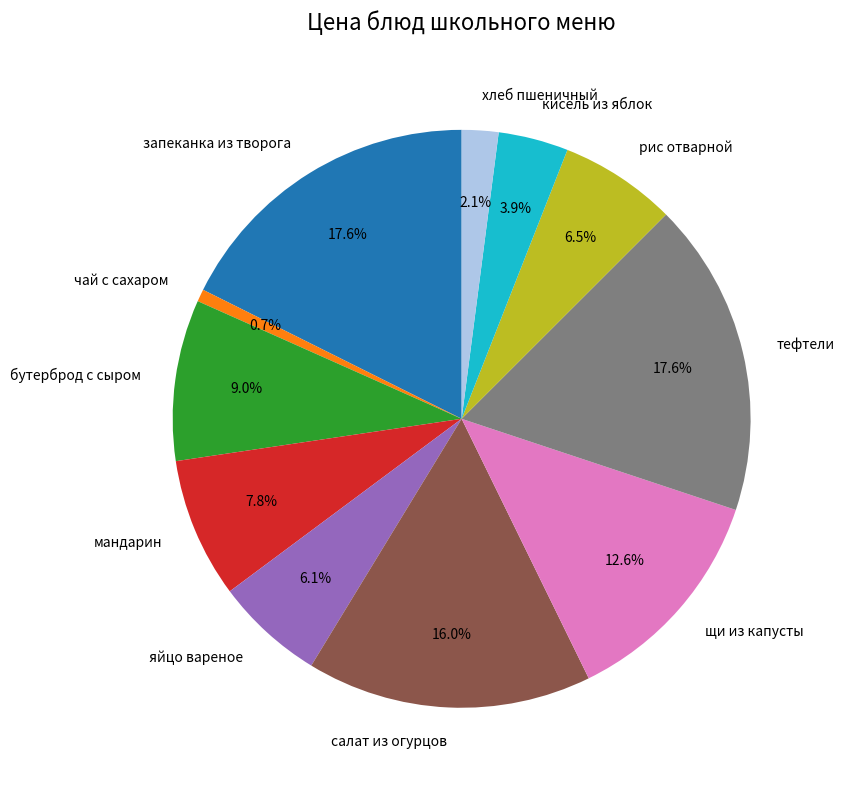

Between салат из огурцов and запеканка из творога, which is larger?

запеканка из творога